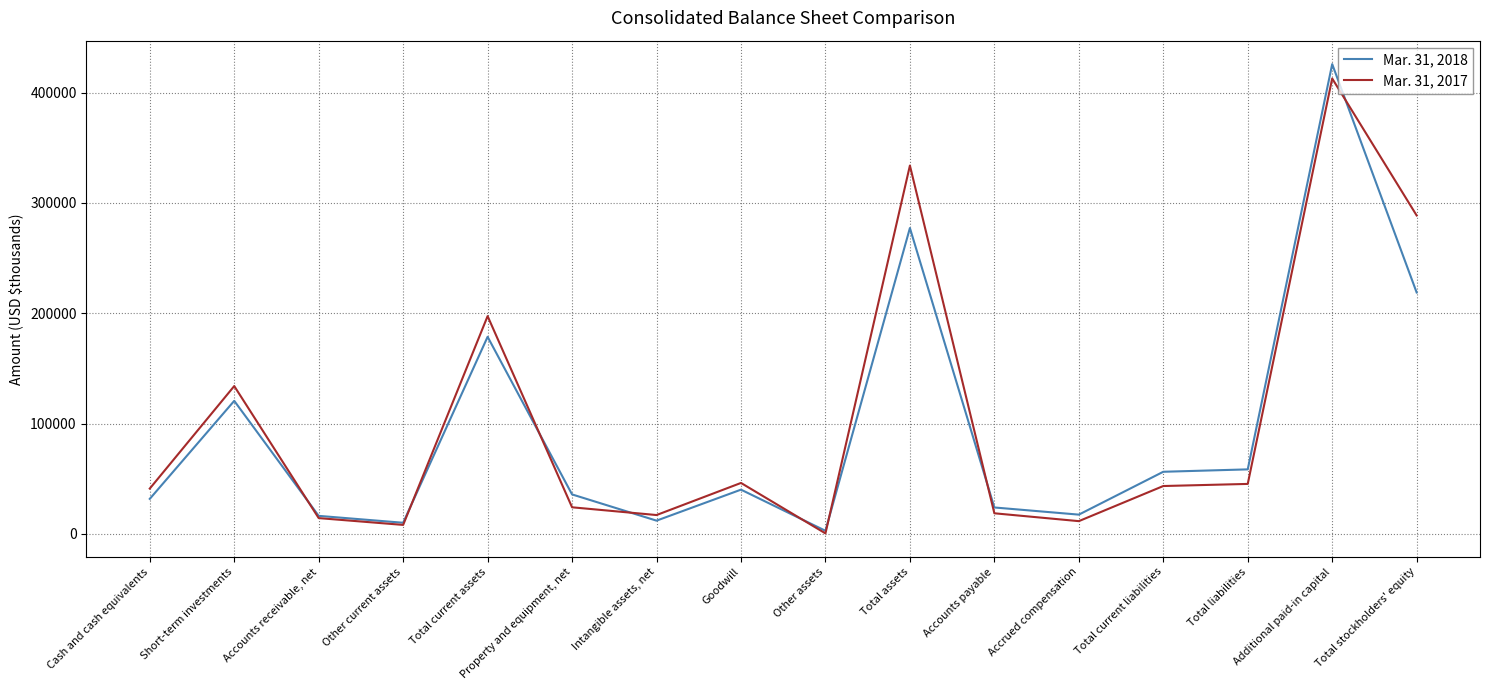

What is the approximate value of Mar. 31, 2018 at Short-term investments, to the nearest 50?

120550